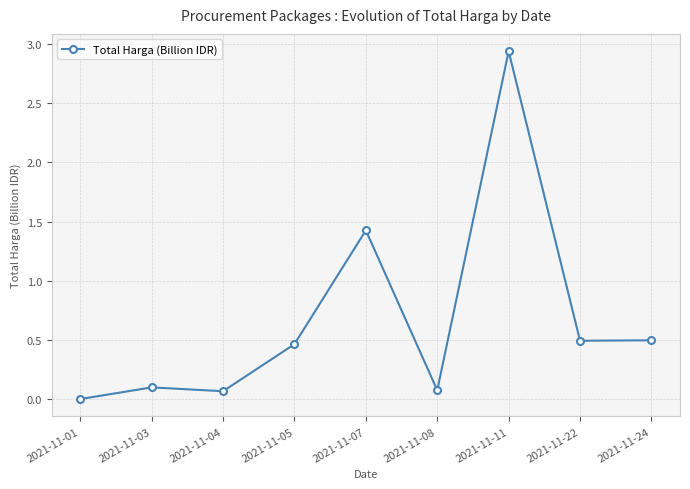

At which category does the chart reach its peak across all series?

2021-11-11